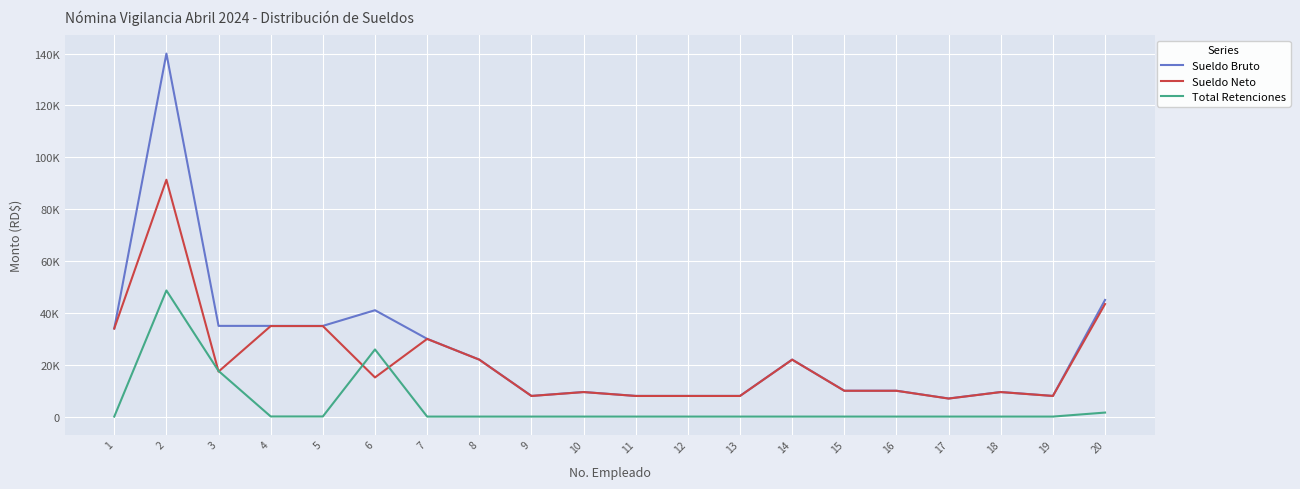

What are all the series names shown in the legend?

Sueldo Bruto, Sueldo Neto, Total Retenciones